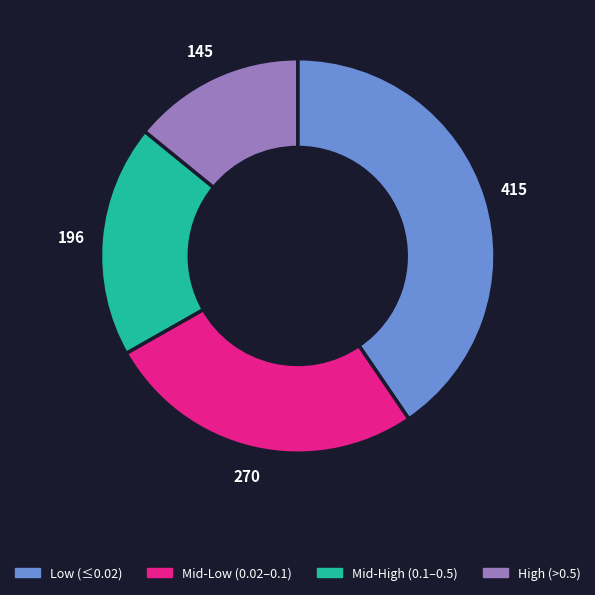

Is there a majority slice in this chart?

No